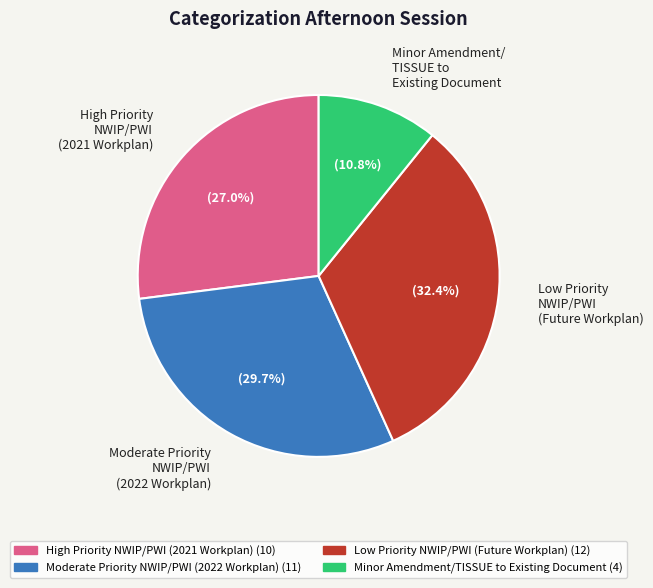

Do High Priority NWIP/PWI (2021 Workplan) and Moderate Priority NWIP/PWI (2022 Workplan) together represent more than half of the pie?

Yes